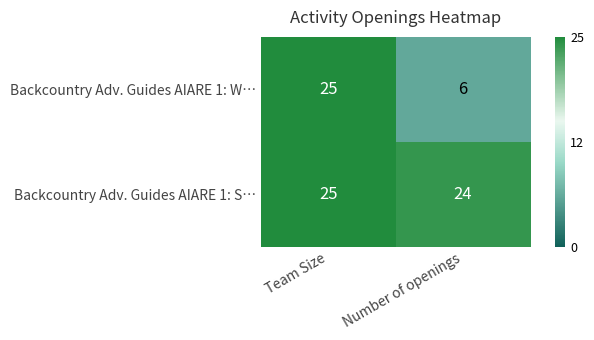

Which category has the lowest value across all series?

Number of openings